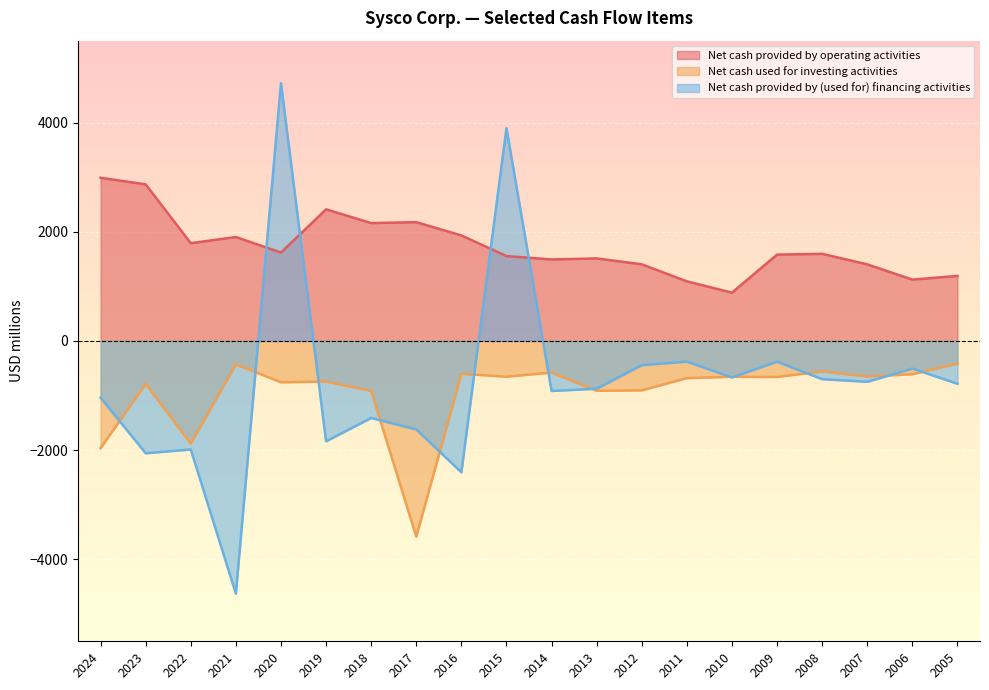

Which series has the largest range (max minus min)?

Net cash provided by (used for) financing activities